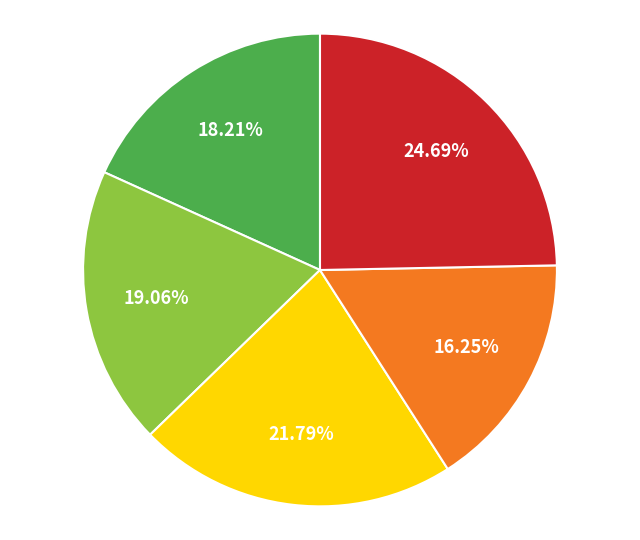

Is there any slice that represents more than half of the pie?

No